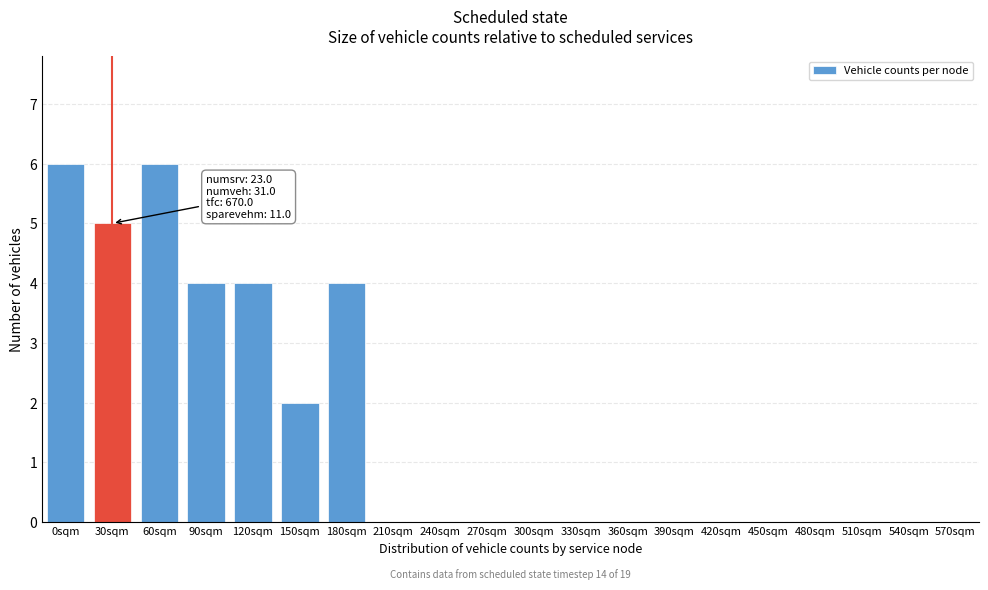

Is it true that the value at 60sqm is 6?

True